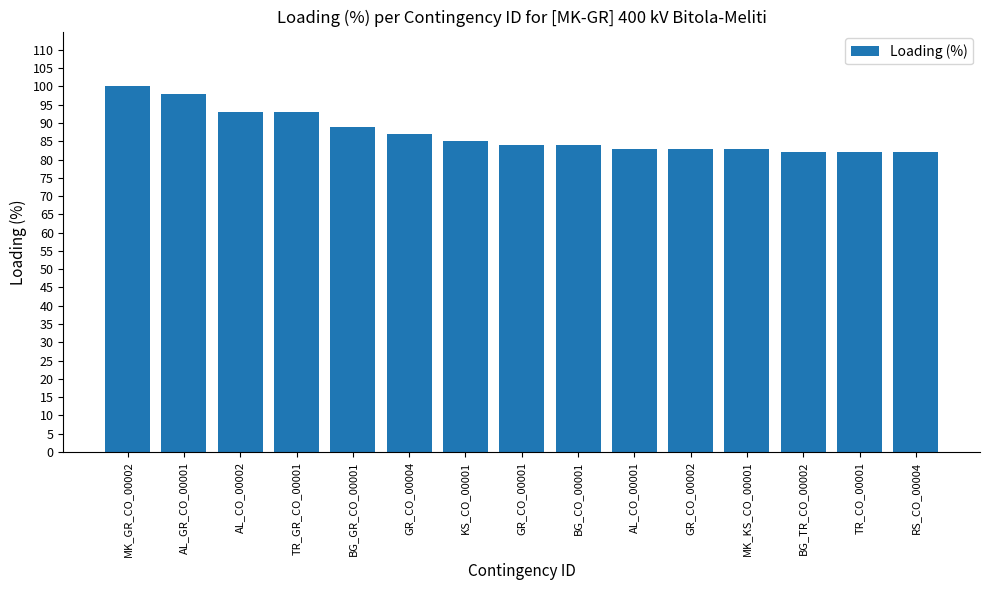

Which label corresponds to the largest value in the chart?

MK_GR_CO_00002